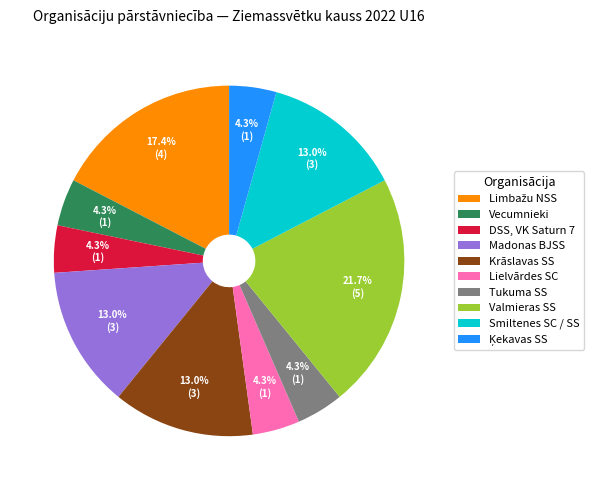

Is Valmieras SS the majority of the pie?

No